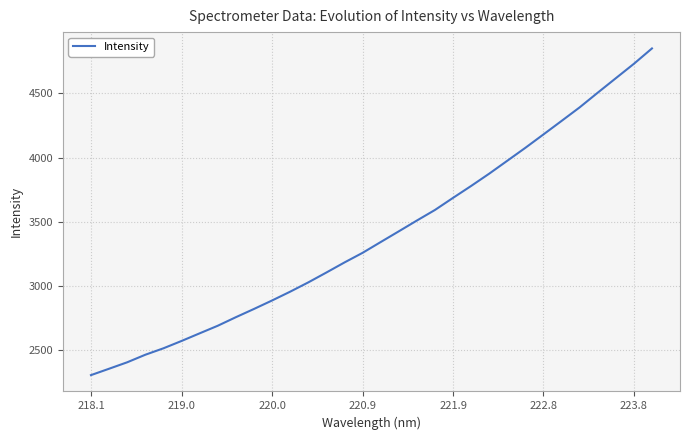

What is the difference between the maximum and minimum values?

2546.9